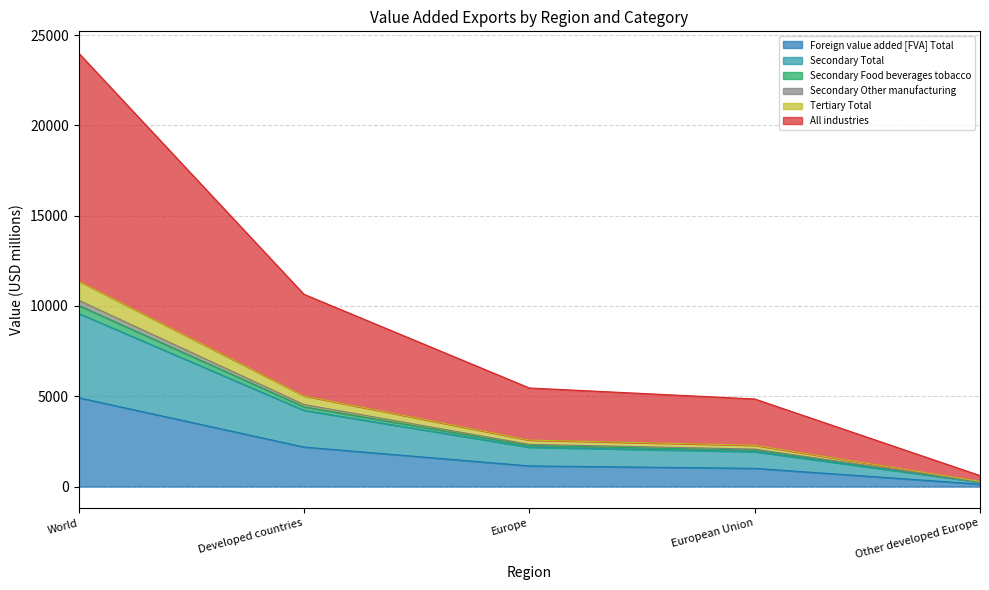

Between European Union and Other developed Europe, which is larger?

European Union